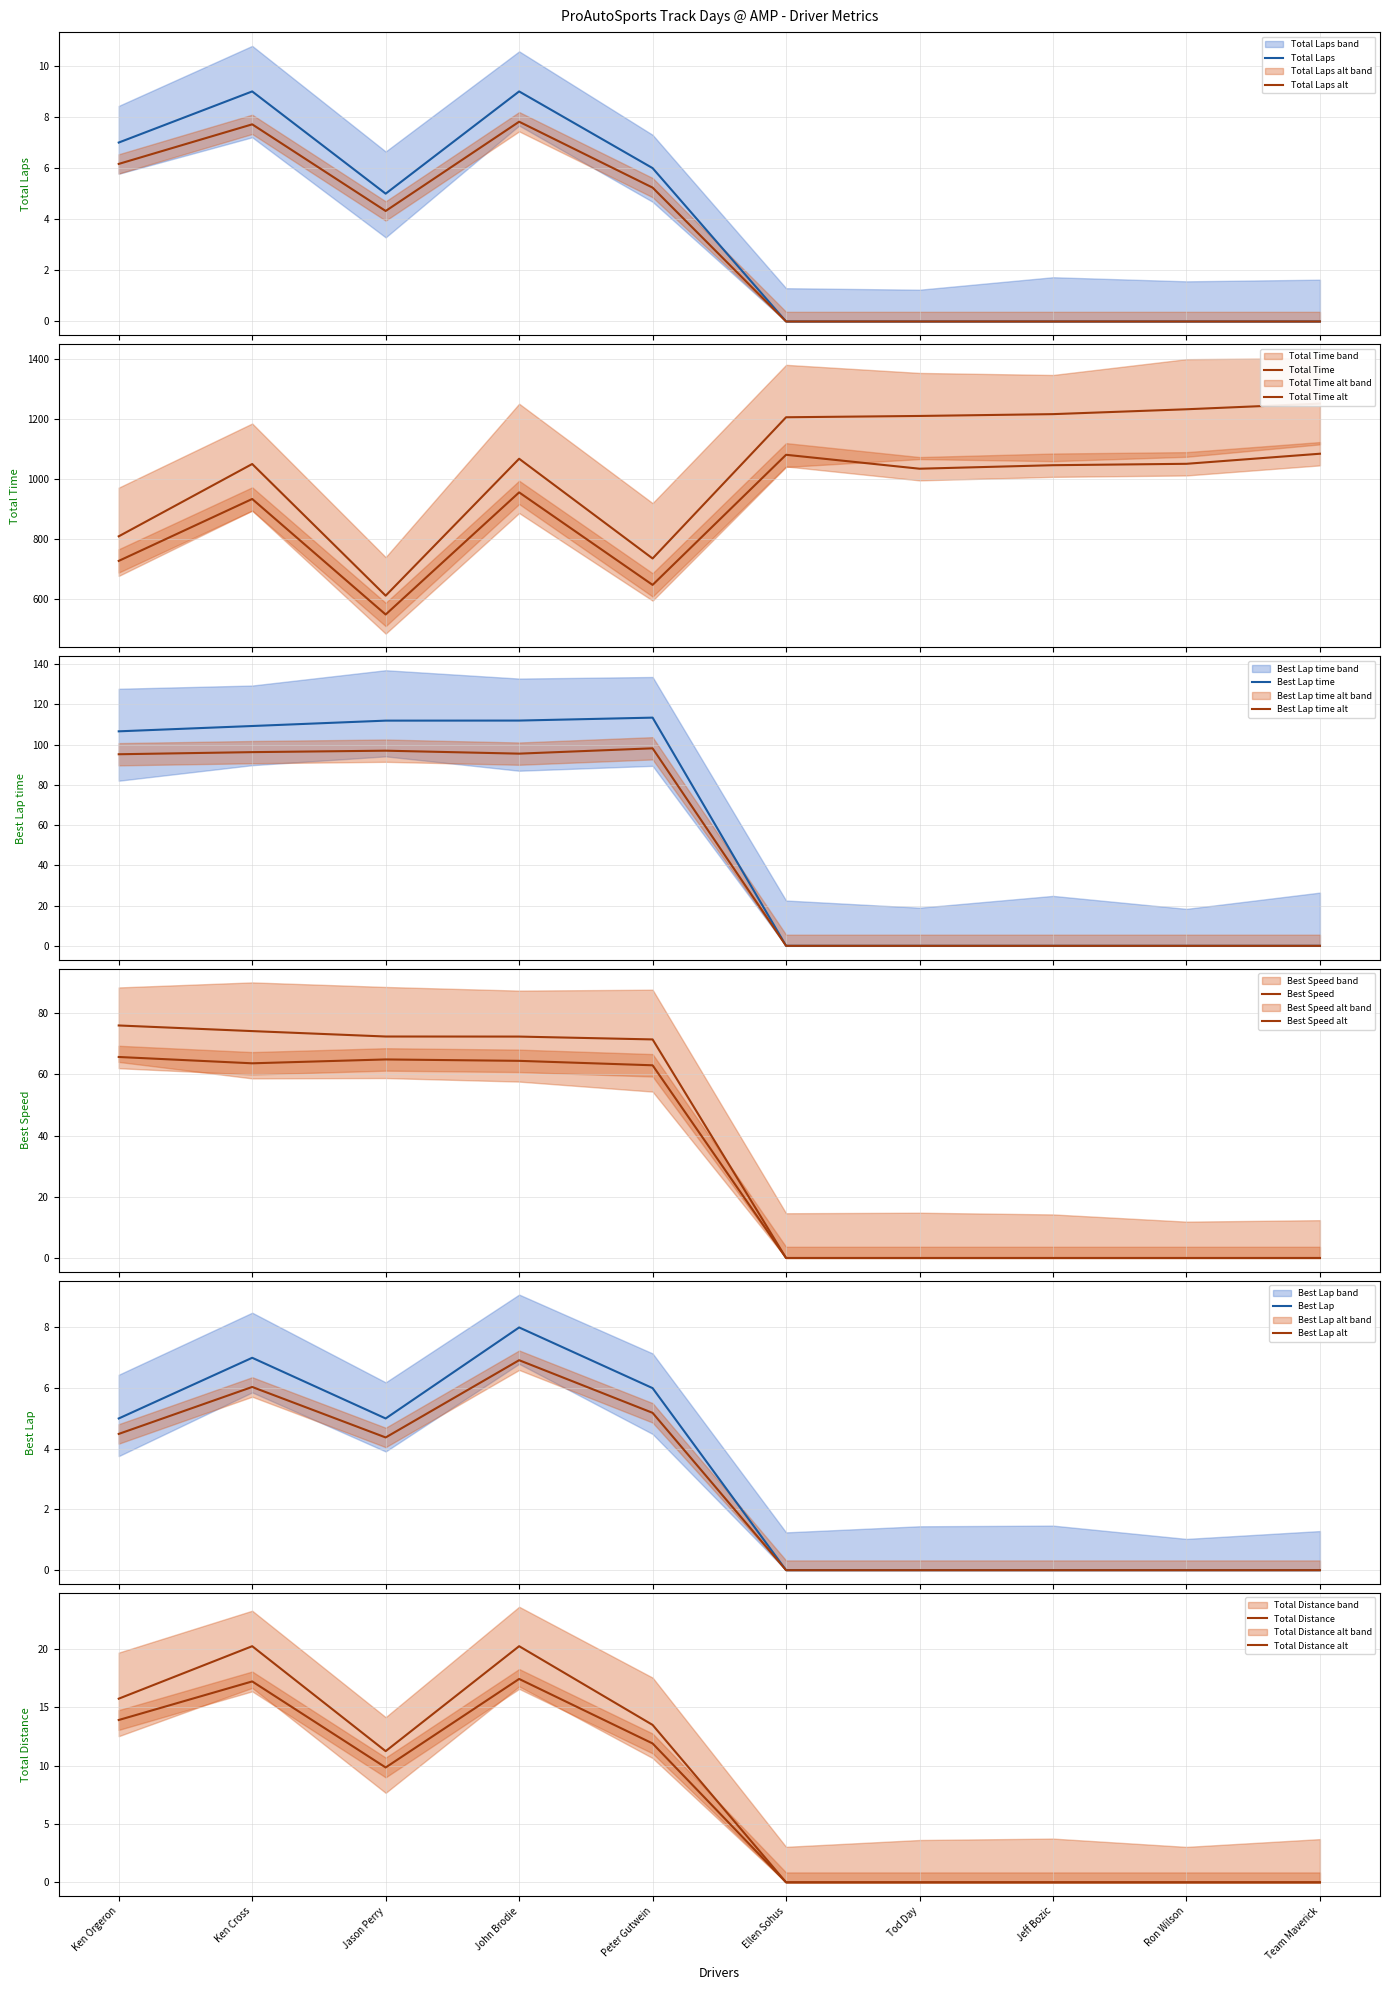

What is the maximum value for Total Laps alt?

7.8